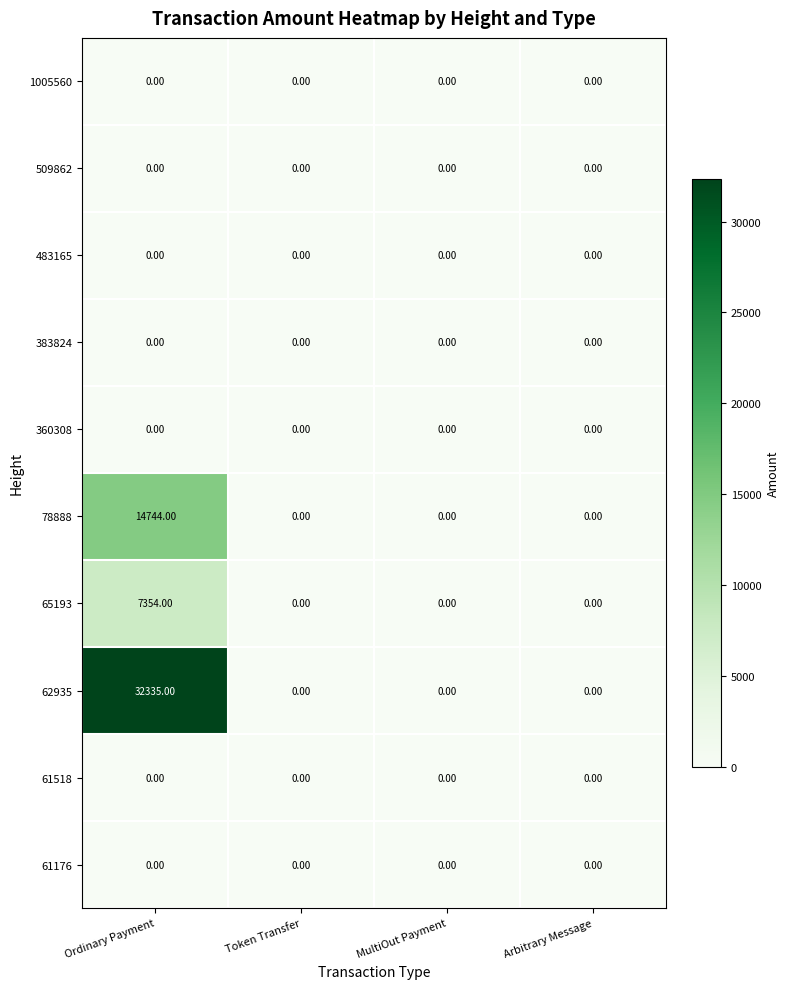

What is the difference between the maximum and second lowest values in the 78888 series?

14744